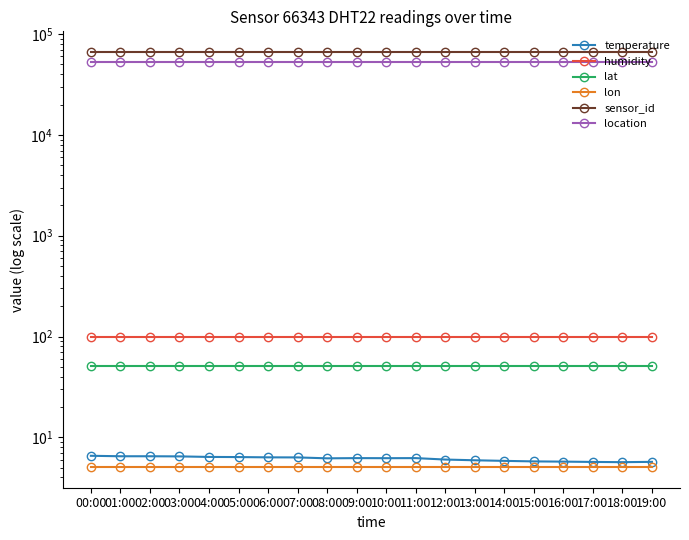

Reading right to left, list all the values displayed in this chart.

temperature: 5.7	5.7	5.7	5.7	5.8	5.8	5.9	6.0	6.2	6.2	6.2	6.2	6.3	6.3	6.4	6.4	6.5	6.5	6.5	6.6
humidity: 100.0	100.0	100.0	100.0	100.0	100.0	100.0	100.0	100.0	100.0	100.0	100.0	100.0	100.0	100.0	100.0	100.0	100.0	100.0	100.0
lat: 51.5	51.5	51.5	51.5	51.5	51.5	51.5	51.5	51.5	51.5	51.5	51.5	51.5	51.5	51.5	51.5	51.5	51.5	51.5	51.5
lon: 5.1	5.1	5.1	5.1	5.1	5.1	5.1	5.1	5.1	5.1	5.1	5.1	5.1	5.1	5.1	5.1	5.1	5.1	5.1	5.1
sensor_id: 66343.0	66343.0	66343.0	66343.0	66343.0	66343.0	66343.0	66343.0	66343.0	66343.0	66343.0	66343.0	66343.0	66343.0	66343.0	66343.0	66343.0	66343.0	66343.0	66343.0
location: 53144.0	53144.0	53144.0	53144.0	53144.0	53144.0	53144.0	53144.0	53144.0	53144.0	53144.0	53144.0	53144.0	53144.0	53144.0	53144.0	53144.0	53144.0	53144.0	53144.0